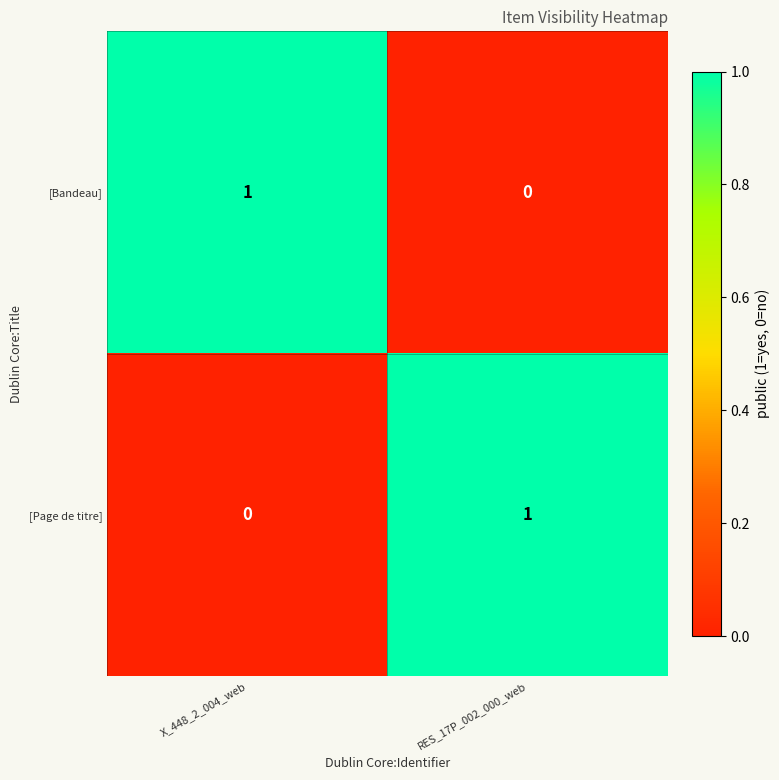

Where is [Page de titre] nearest to the value 0?

X_448_2_004_web